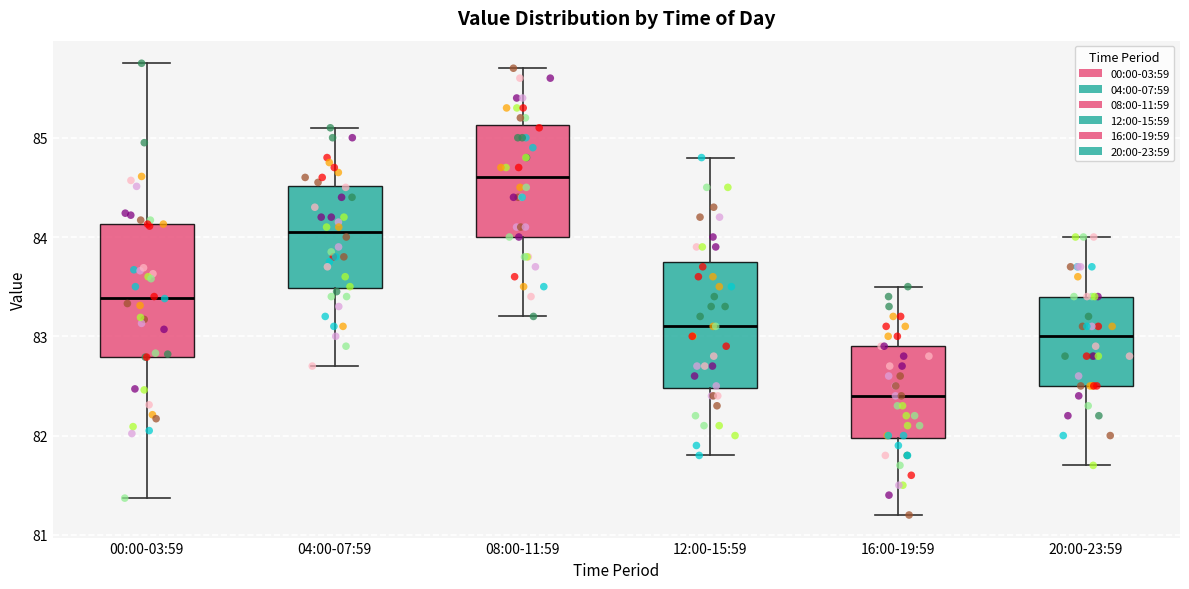

Reading left to right, read every box against the y-axis: the position of its median line, the range the box covers, and the ends of its whiskers. The values are not printed on the chart, so give them approximately, as read against the axis.

00:00-03:59: median 83.4, box 82.8 to 84.1, whiskers 81.4 to 85.8
04:00-07:59: median 84.1, box 83.5 to 84.5, whiskers 82.7 to 85.1
08:00-11:59: median 84.6, box 84.0 to 85.1, whiskers 83.2 to 85.7
12:00-15:59: median 83.1, box 82.5 to 83.8, whiskers 81.8 to 84.8
16:00-19:59: median 82.4, box 82.0 to 82.9, whiskers 81.2 to 83.5
20:00-23:59: median 83.0, box 82.5 to 83.4, whiskers 81.7 to 84.0